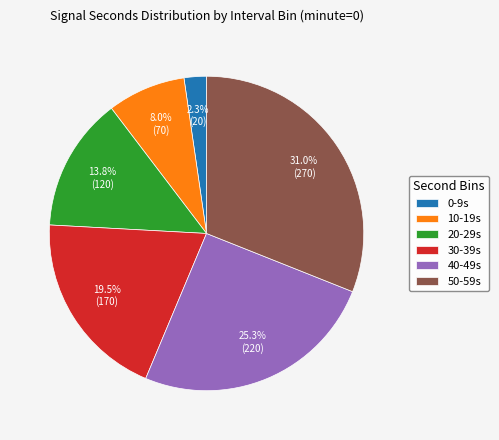

Do 40-49s and 50-59s together represent more than half of the pie?

Yes